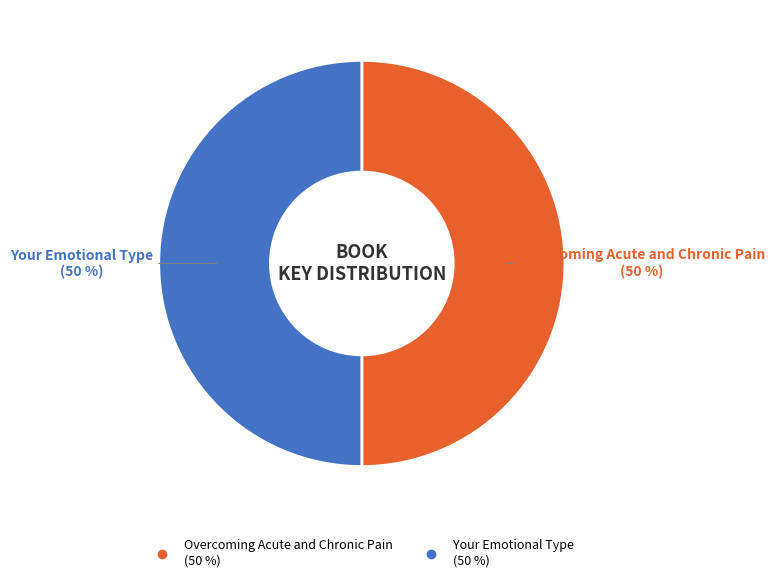

Is the sum of Overcoming Acute and Chronic Pain and Your Emotional Type greater than half?

Yes